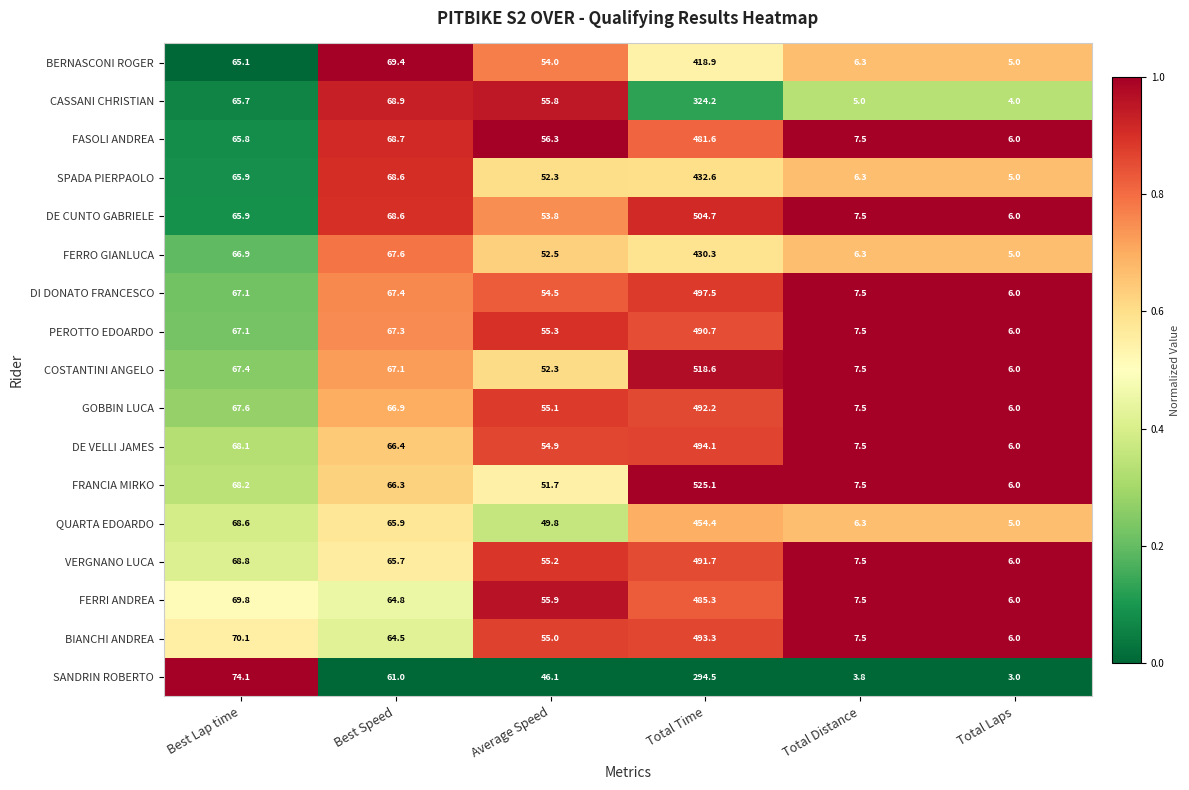

Which label corresponds to the largest value in the chart?

Total Time